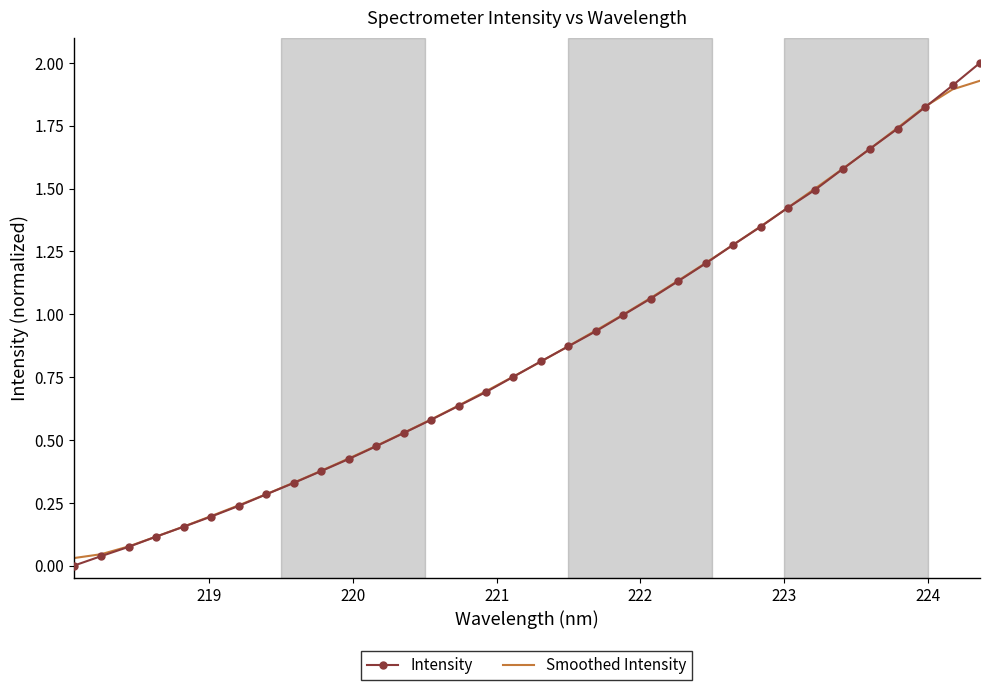

Which series has the largest range (max minus min)?

Intensity